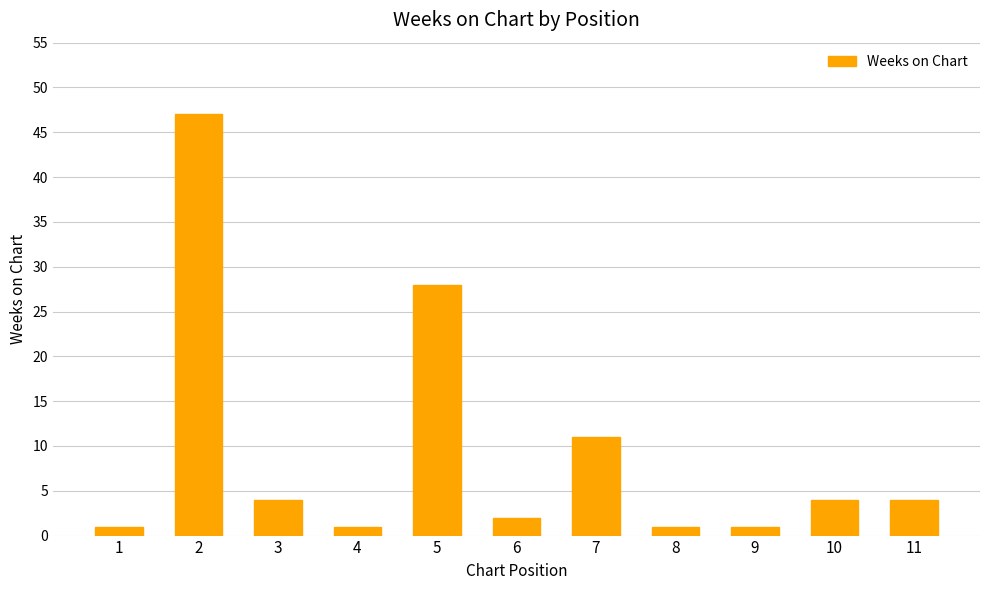

Reading left to right, list all the values displayed in this chart.

1=1	2=47	3=4	4=1	5=28	6=2	7=11	8=1	9=1	10=4	11=4